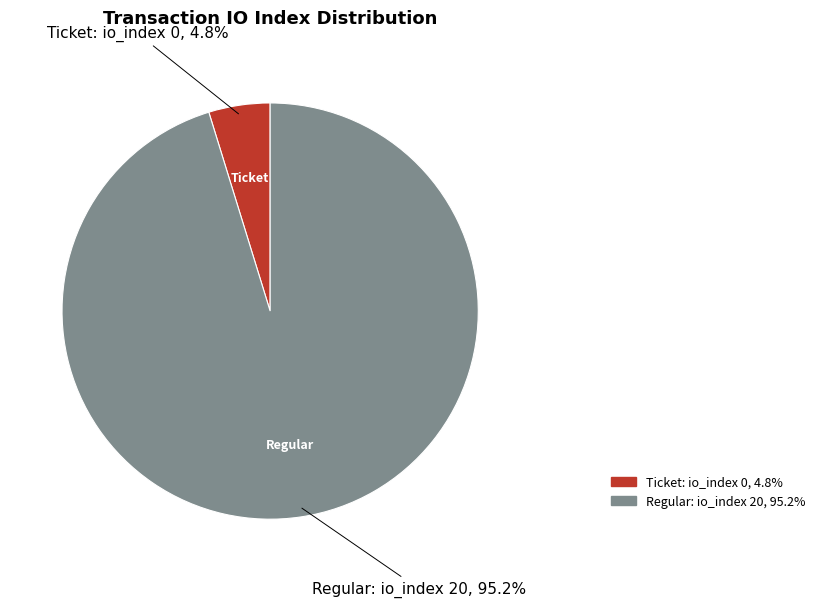

Does any single category account for the majority?

Yes